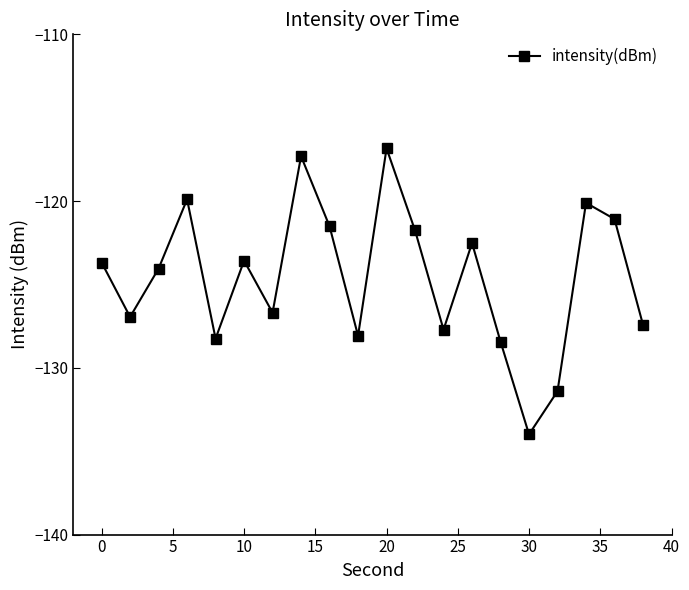

What is the maximum value shown in the chart?

-116.8